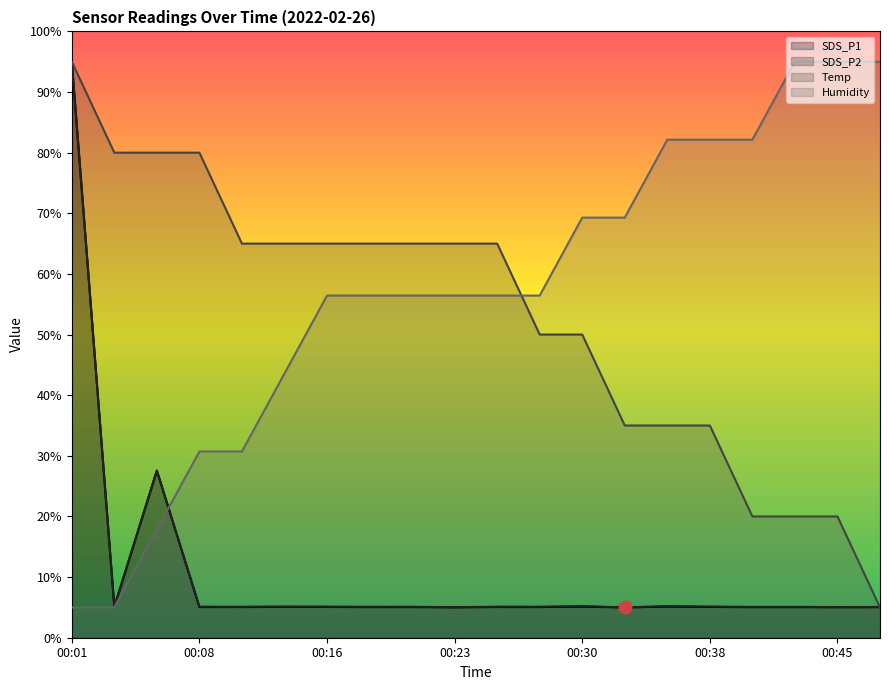

What is the total value across all series at 00:25?

131.6